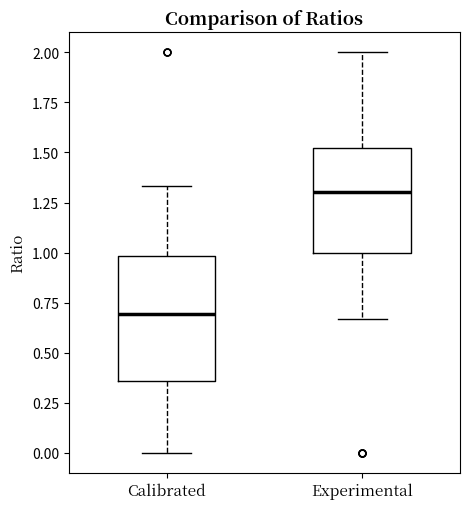

Which box's median line is the highest?

Experimental